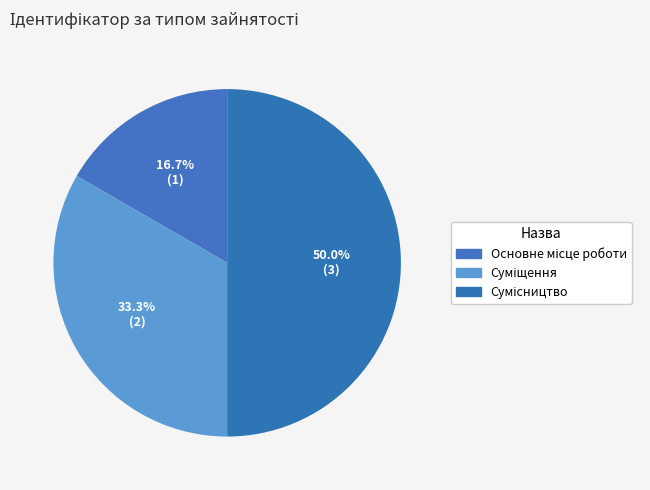

What percentage is NOT represented by Суміщення?

66.7%